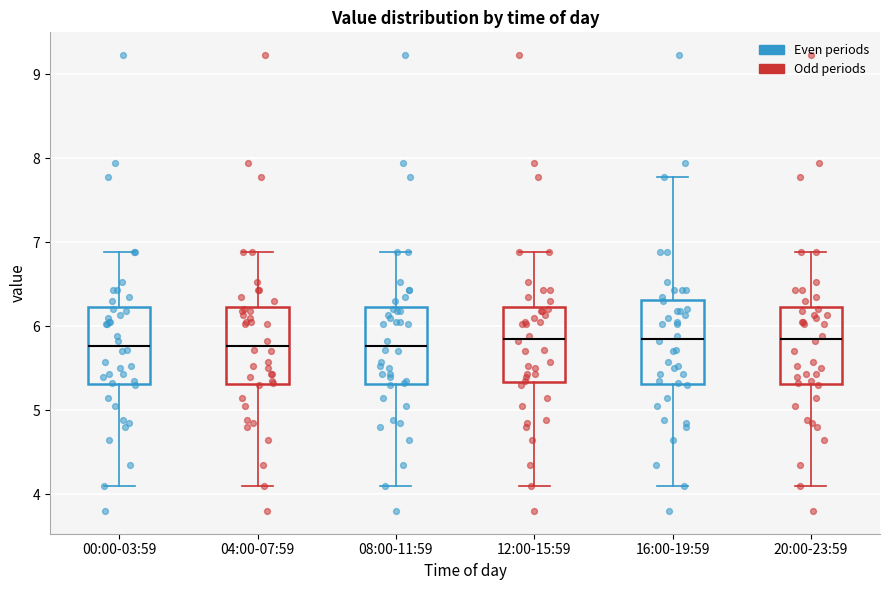

Where does the lower whisker of the box for 16:00-19:59 end on the y-axis? The values are not printed on the chart, so give them approximately, as read against the axis.

4.1